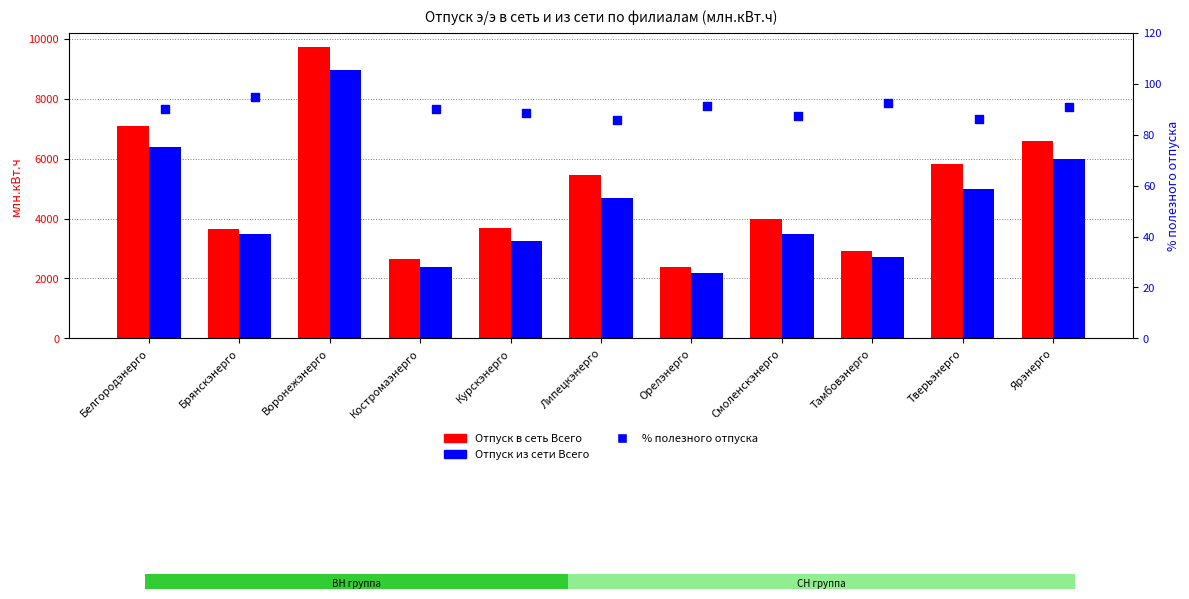

Which series contains the highest Y value?

Отпуск в сеть Всего